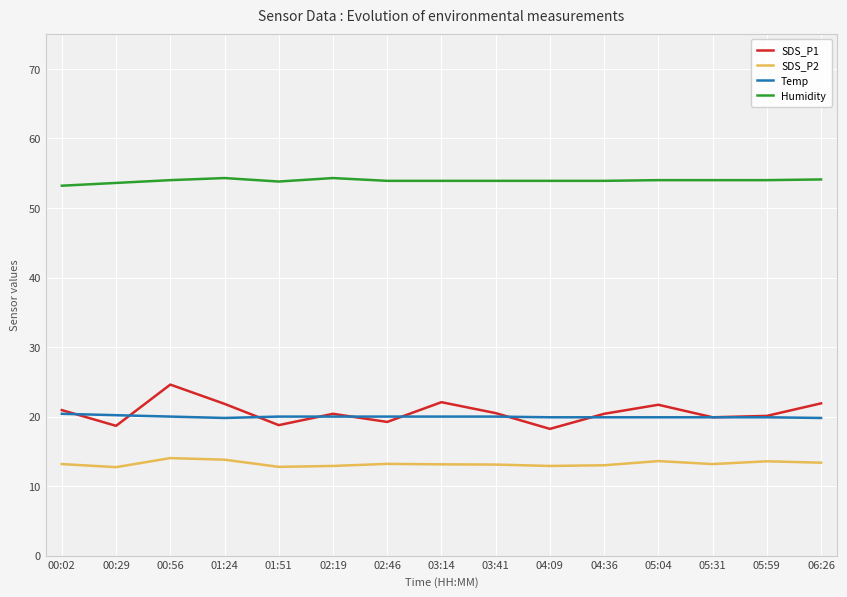

At 02:46, list the series in order from smallest to largest.

SDS_P2, SDS_P1, Temp, Humidity